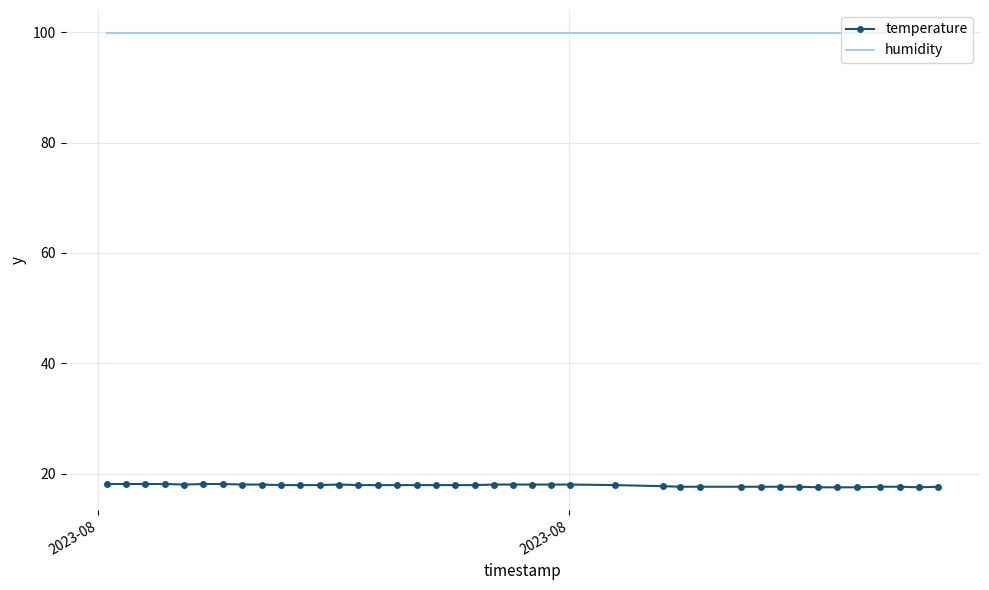

True or false: humidity and temperature cross at least once.

False